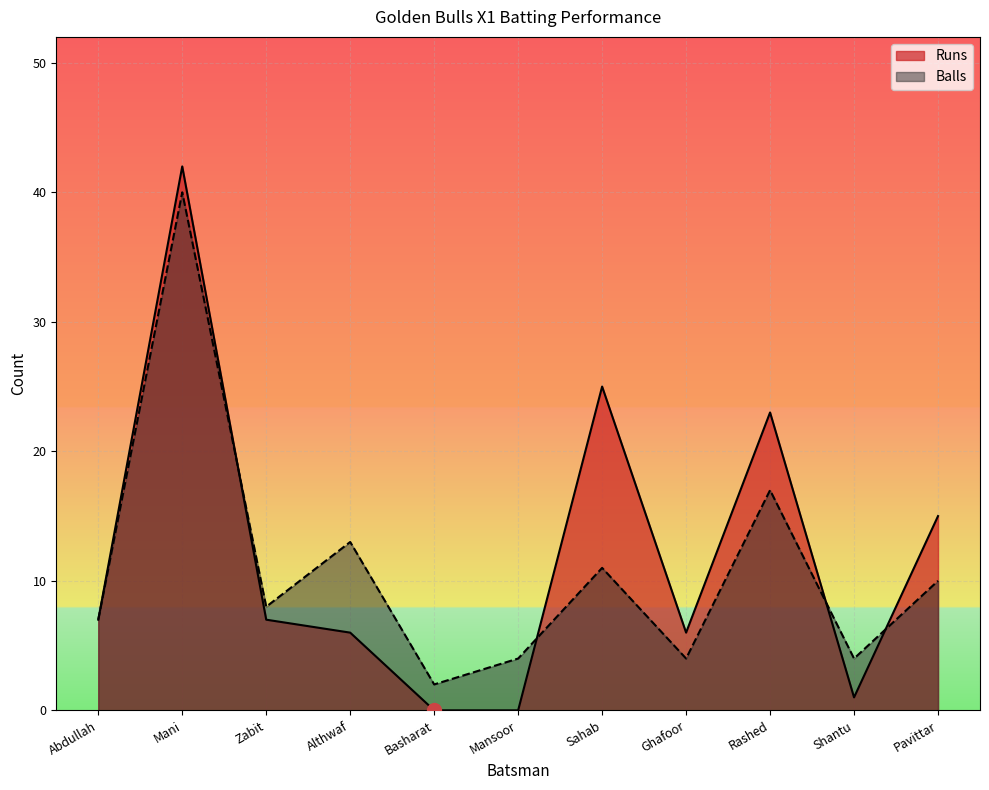

Read the Balls value at Basharat.

2